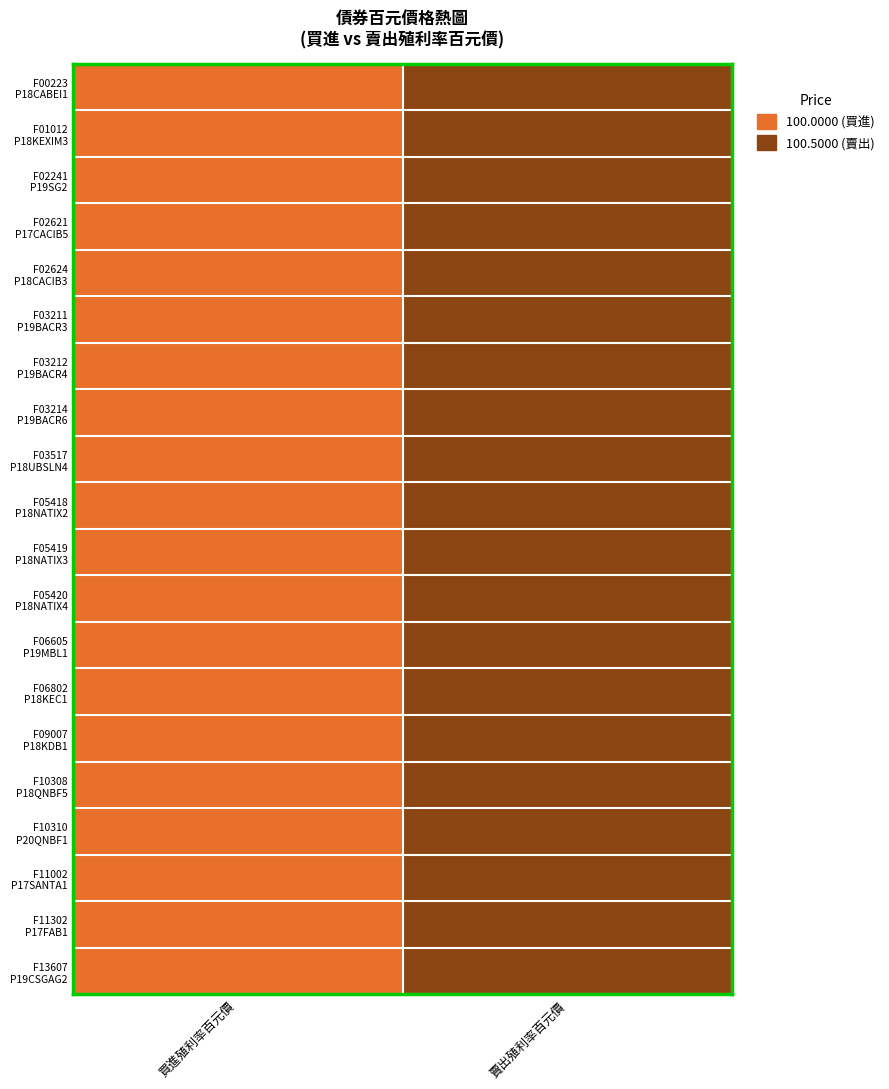

What is the greatest value displayed?

100.5